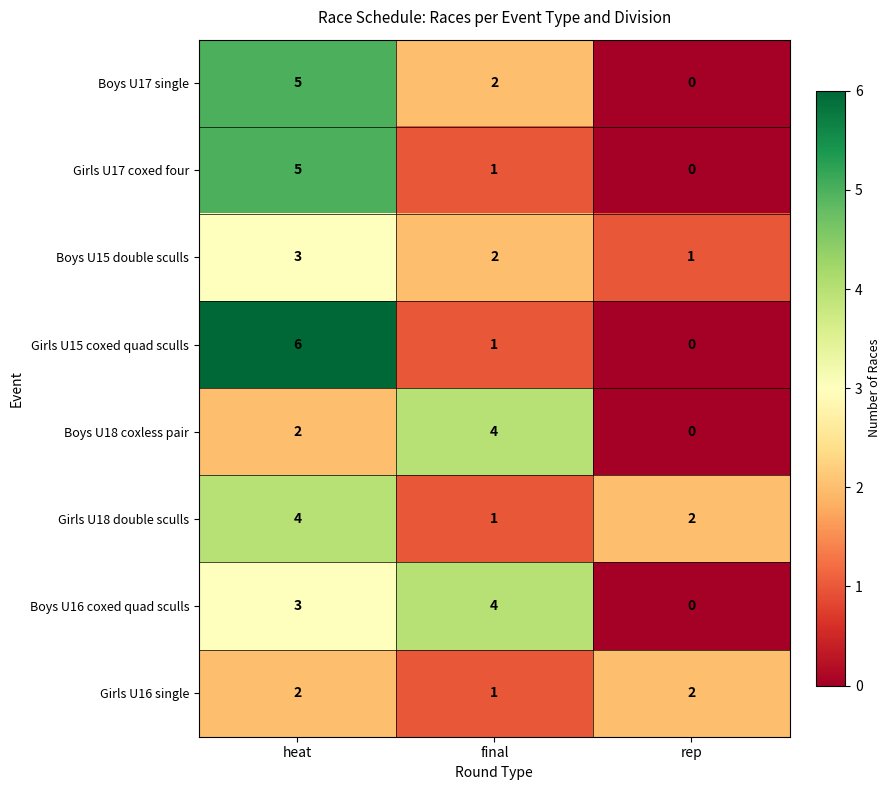

The Boys U17 single series shows 3 at rep. True or false?

False